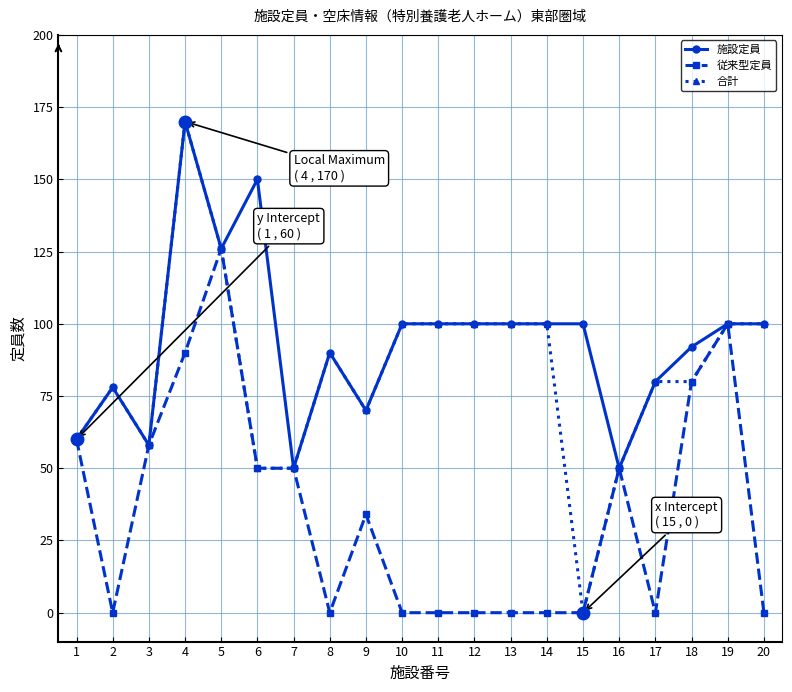

Read the 施設定員 value at 15, to the nearest 50.

100